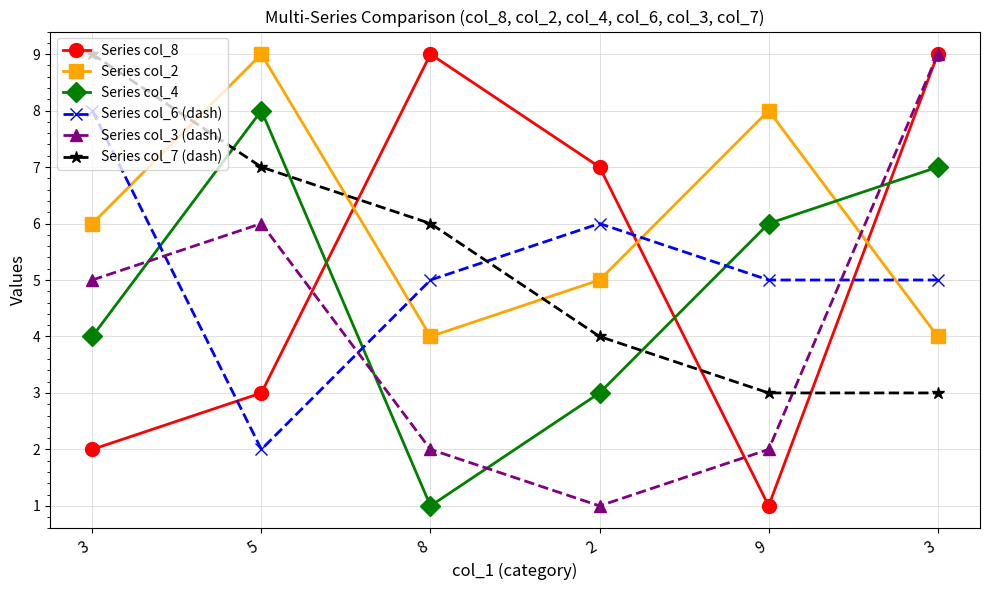

What is the label of the 4th point from the right?

8